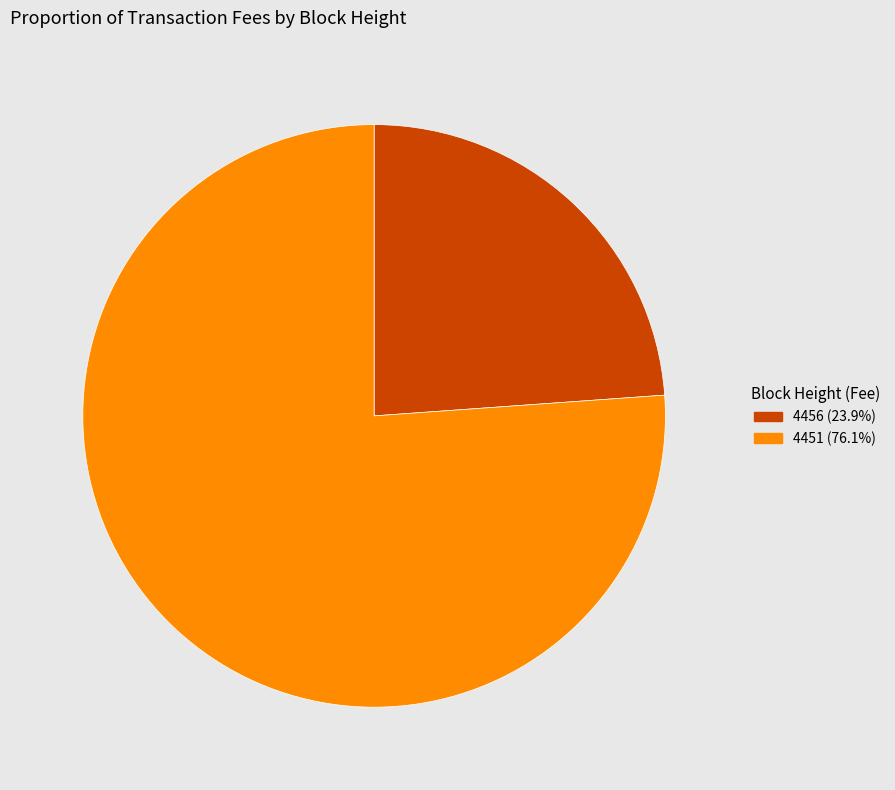

The 4456 slice represents 24% of the pie. True or false?

True